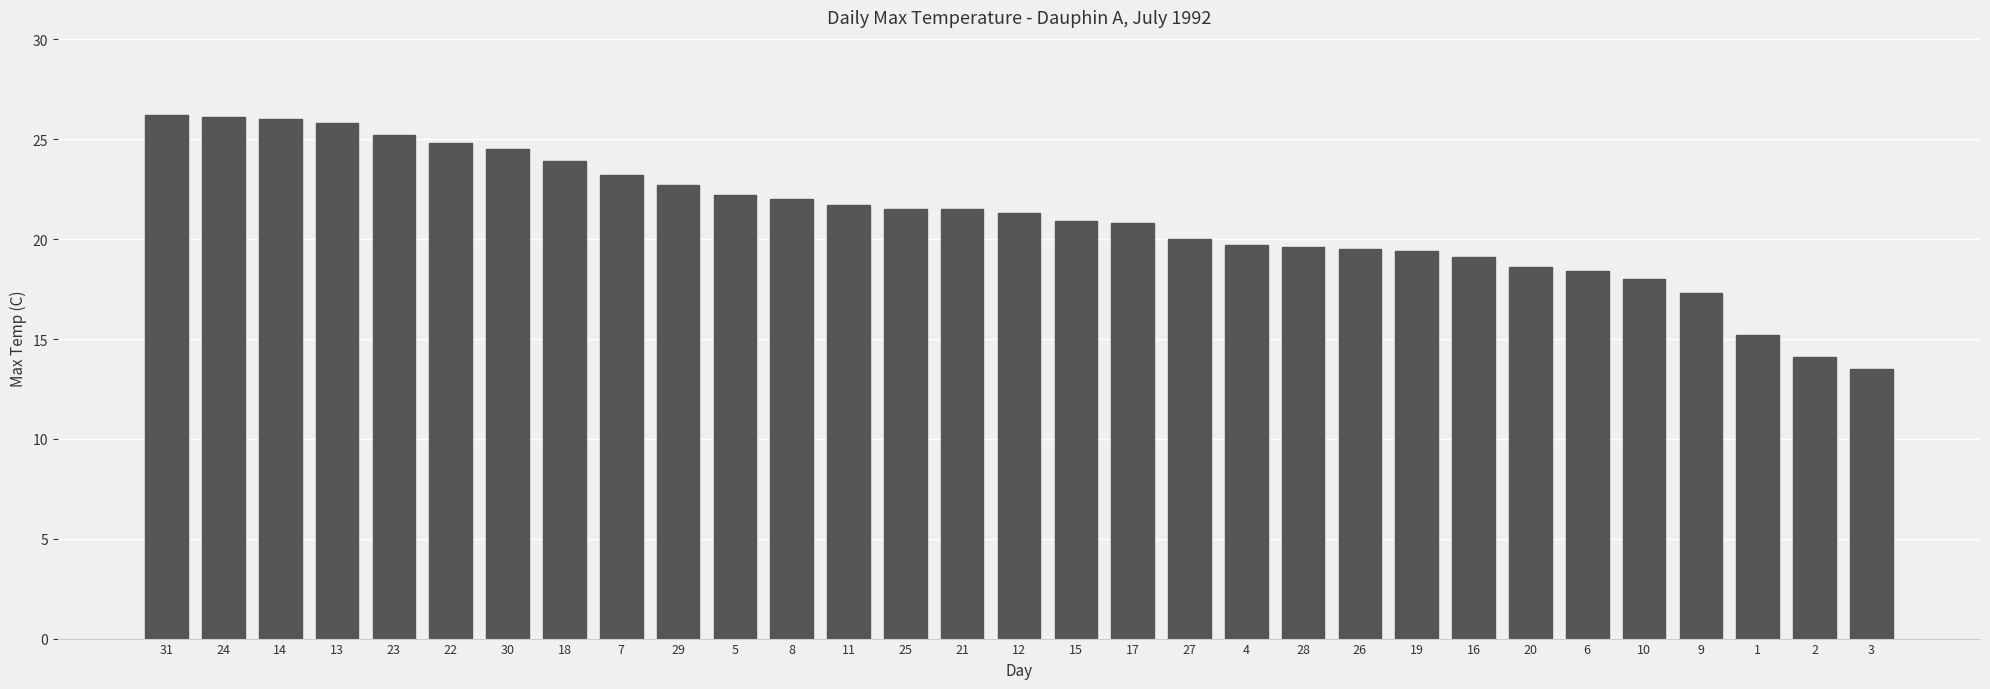

What is the ratio of the value at 13 to the value at 30?

1.1